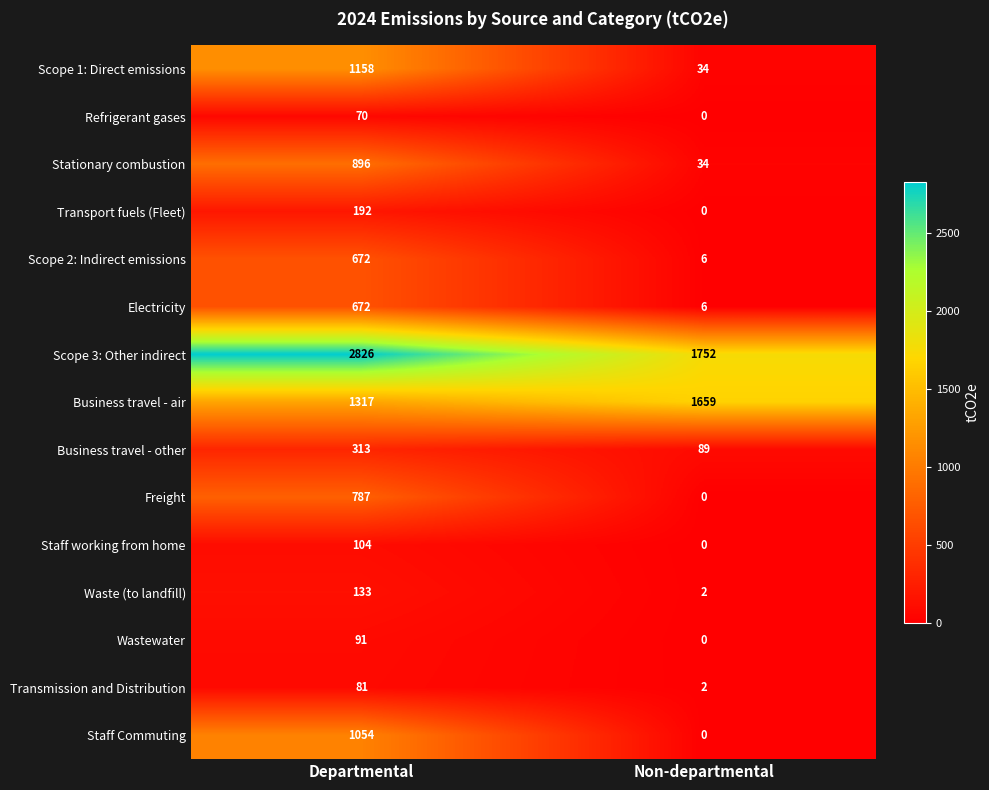

What is the approximate value of Scope 2: Indirect emissions at Departmental?

672